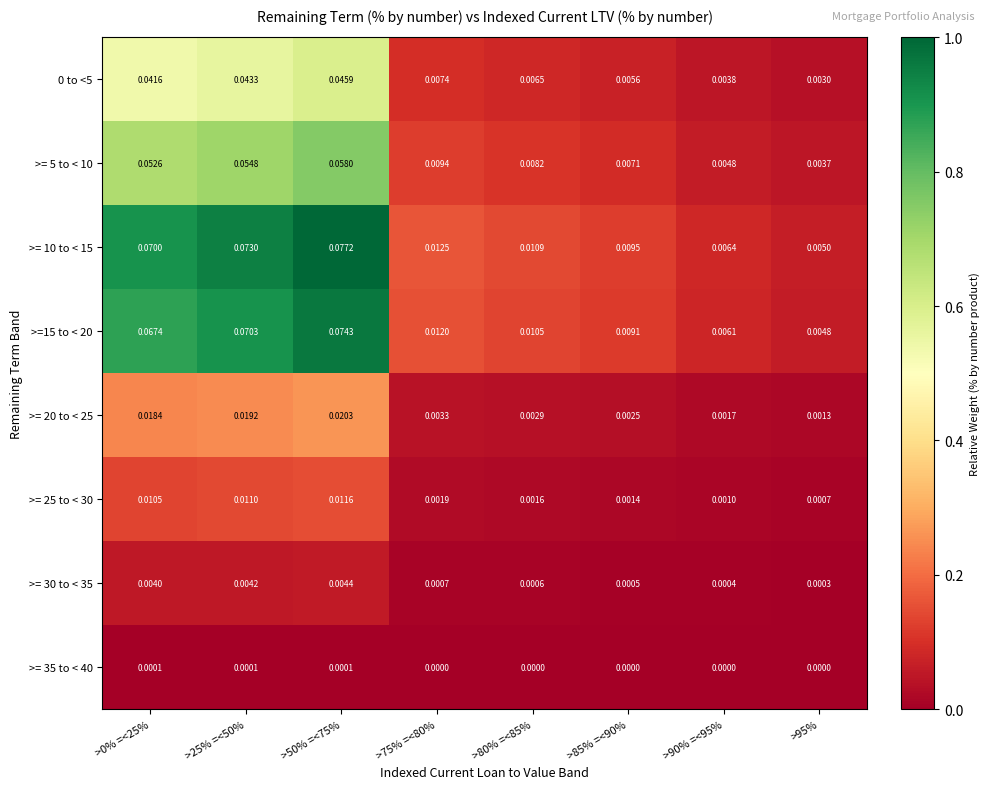

Is the value of >= 30 to < 35 at >80% =<85% greater than the value of >=15 to < 20 at >25% =<50%?

No